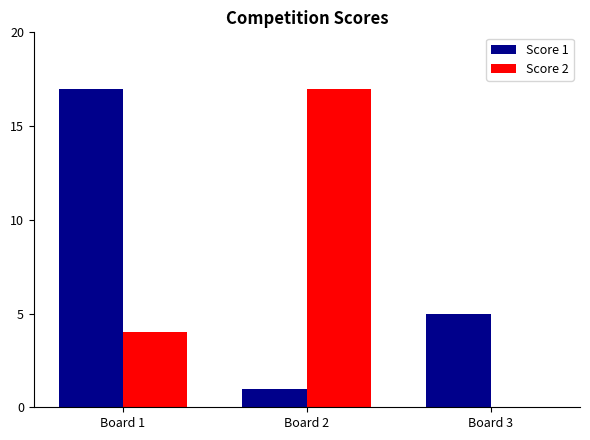

What is the sum of the Score 2 values at Board 1 and Board 3?

4